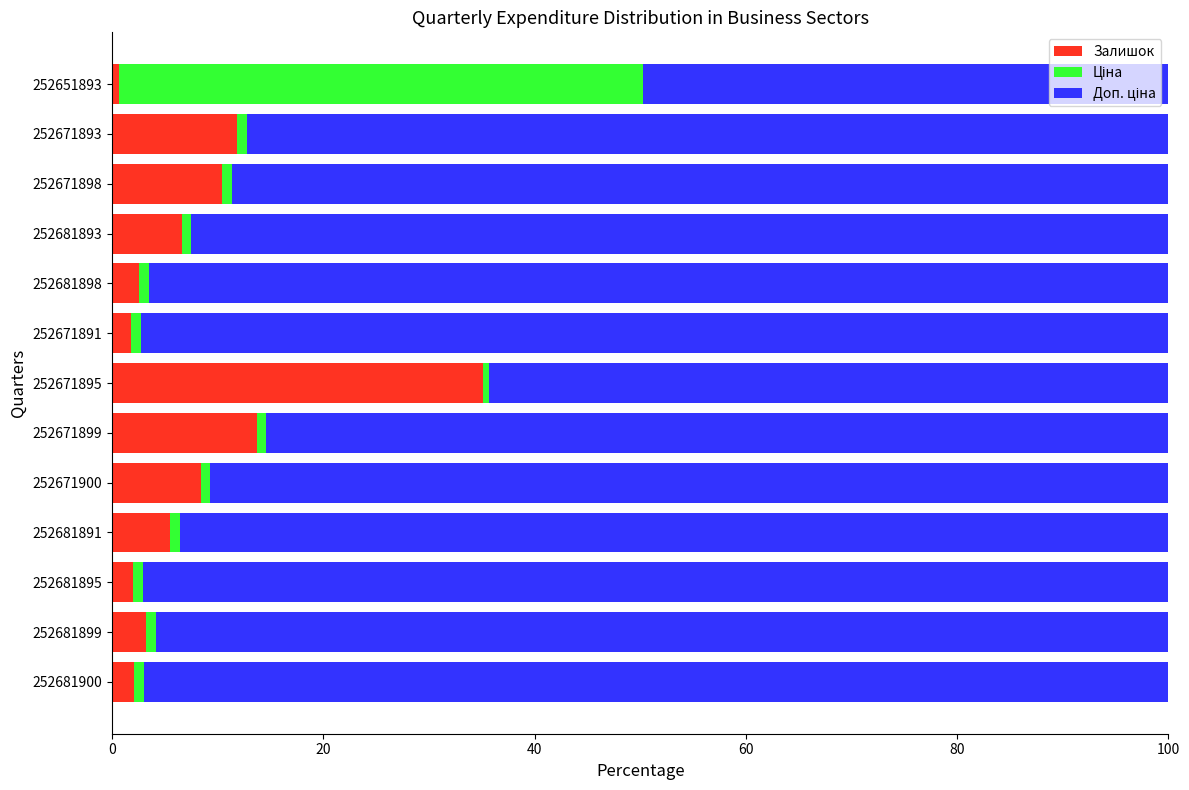

What is the difference between the maximum and minimum values in the Залишок series?

34.5